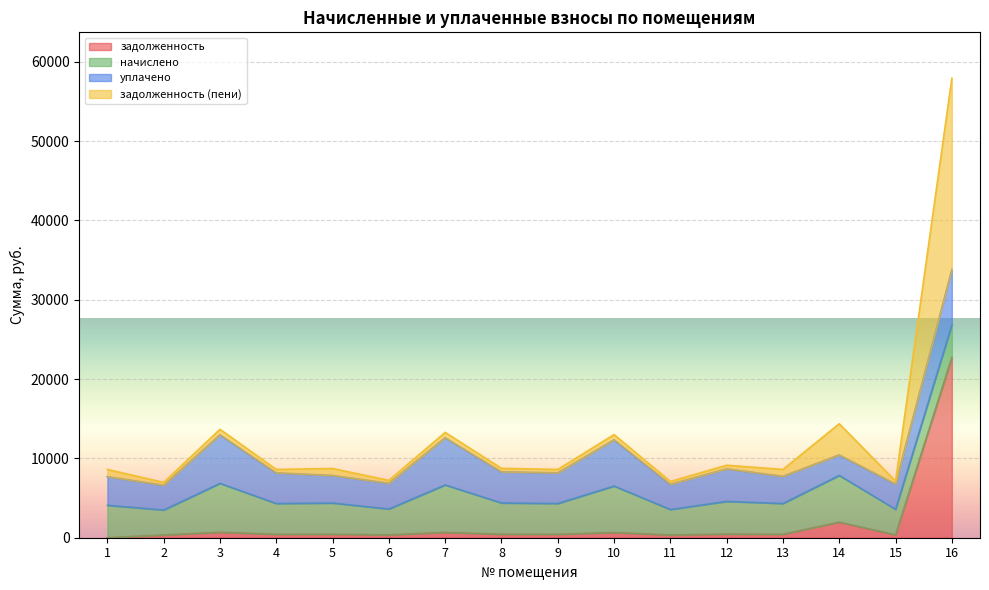

At which category is the sum across all series the highest?

16